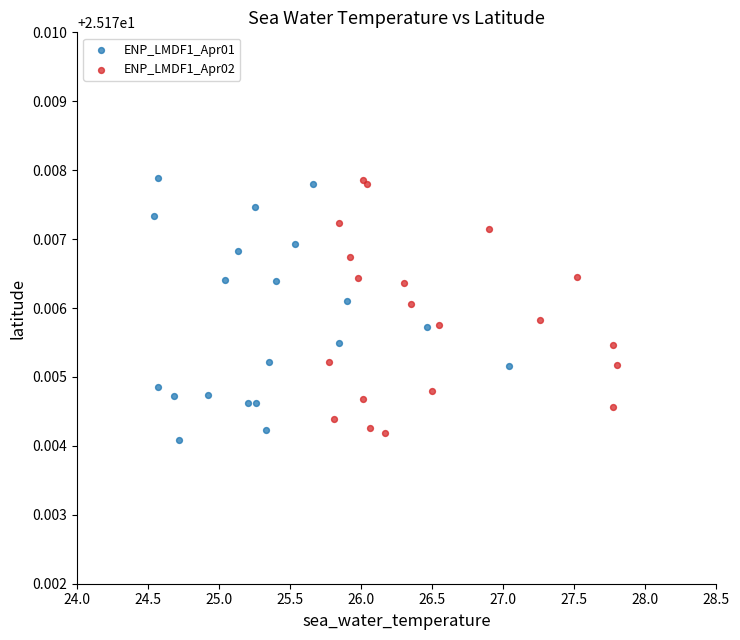

What are all the series names shown in the legend?

ENP_LMDF1_Apr01, ENP_LMDF1_Apr02